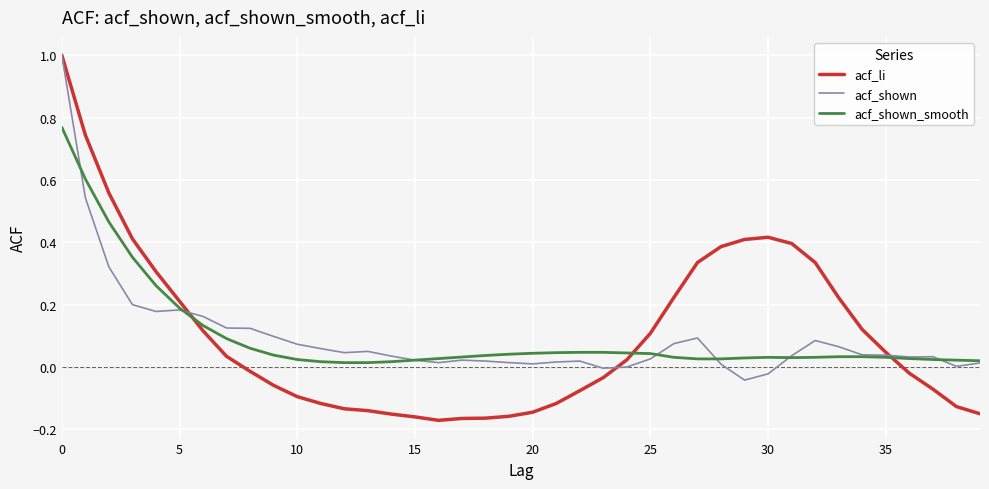

How many distinct data groups are displayed?

3